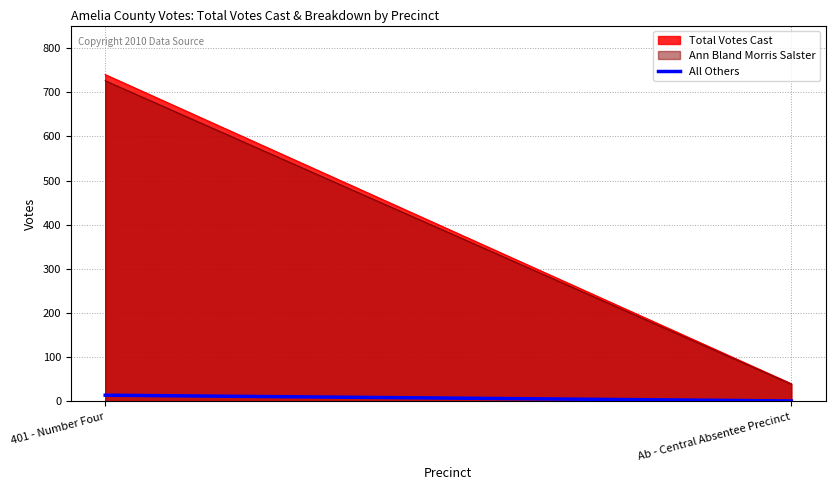

Which has a higher value, 401 - Number Four or Ab - Central Absentee Precinct?

401 - Number Four